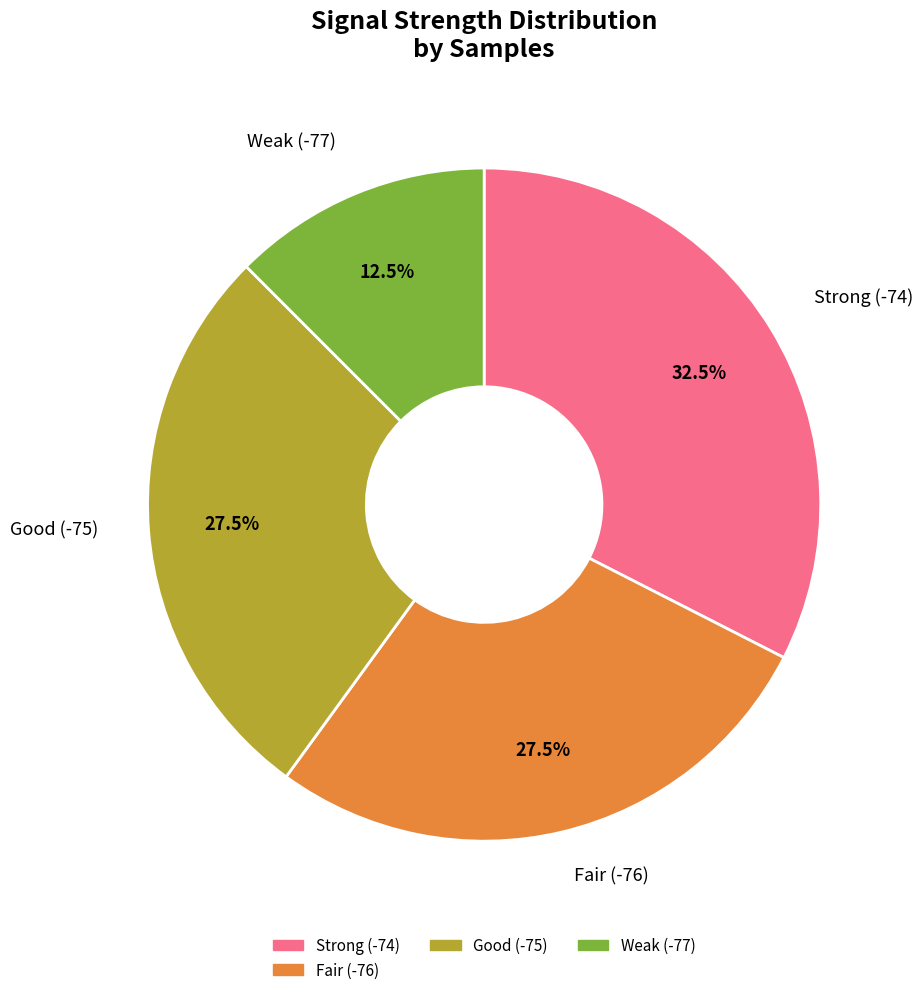

Does any single category account for the majority?

No